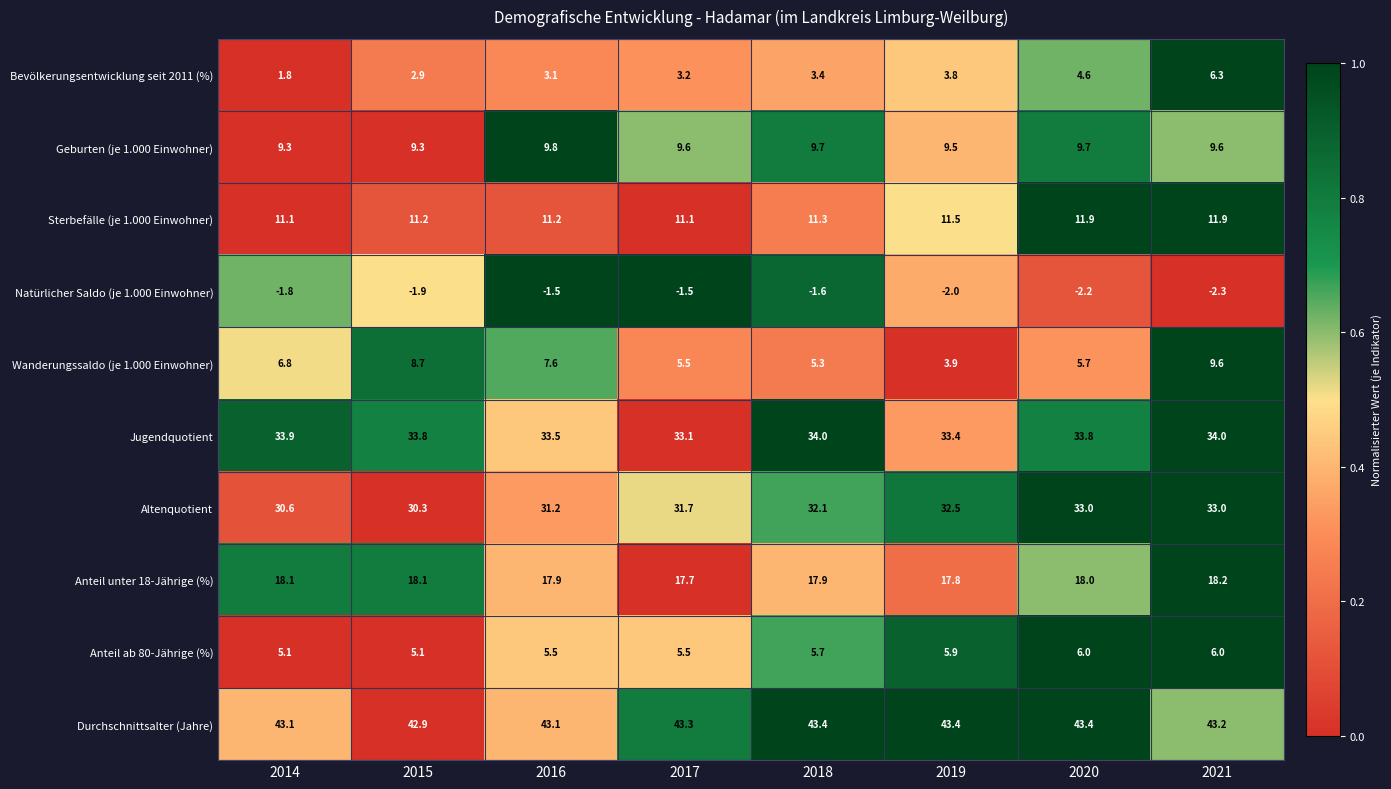

True or false: Jugendquotient has a value of 34.0 at 2018.

True